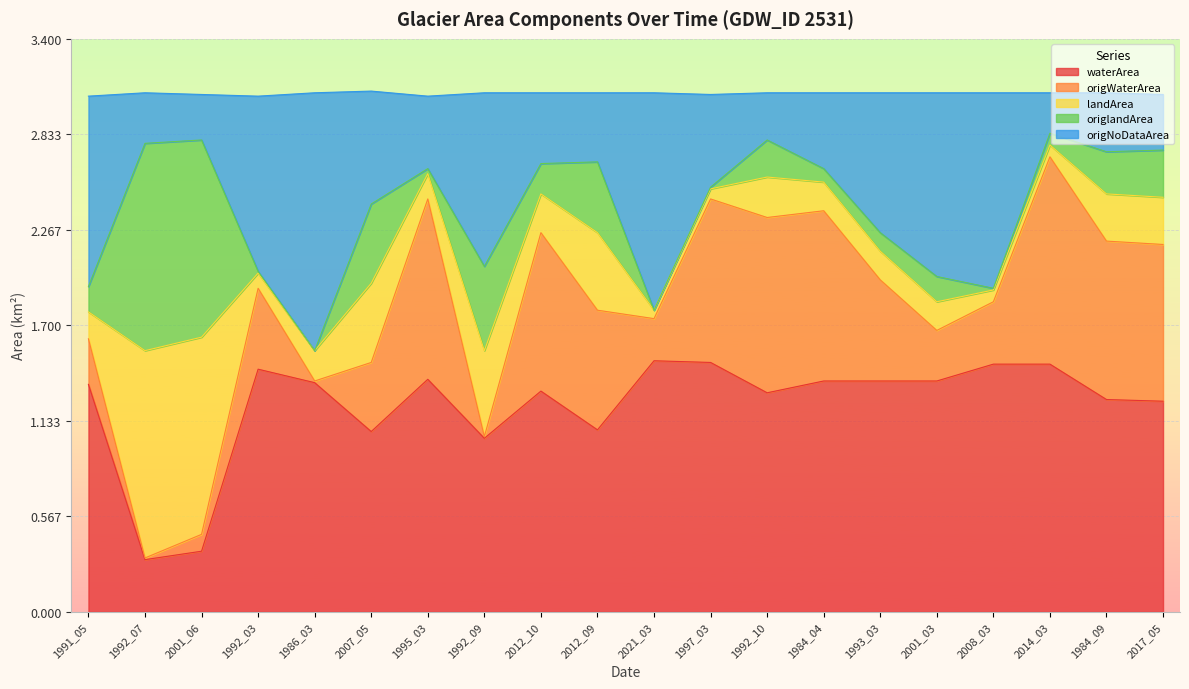

What is the label of the 8th point from the right?

1992_10